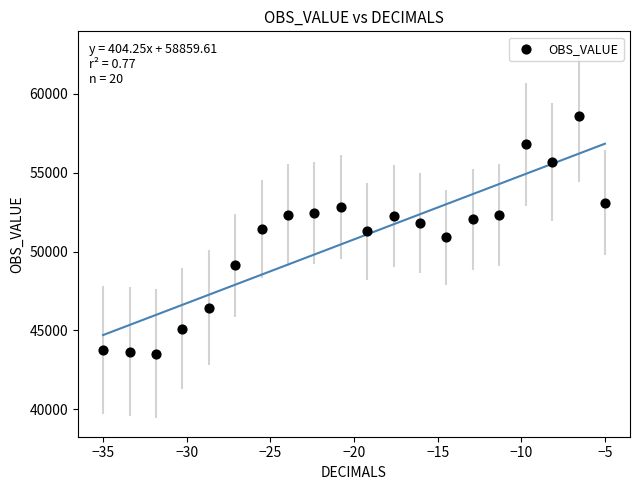

What is the range of Y values (max minus min)?

15094